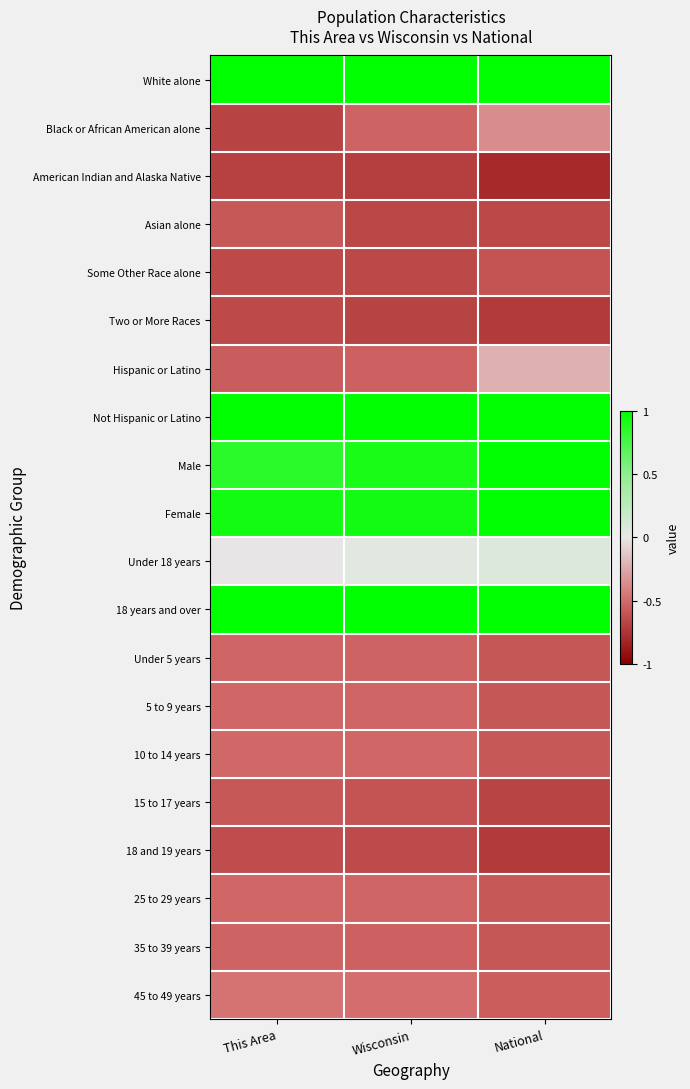

Reading left to right, list all the values displayed in this chart.

White alone: This Area=1.0	Wisconsin=1.0	National=1.0
Black or African American alone: This Area=-0.7	Wisconsin=-0.5	National=-0.4
American Indian and Alaska Native: This Area=-0.7	Wisconsin=-0.7	National=-0.8
Asian alone: This Area=-0.6	Wisconsin=-0.7	National=-0.7
Some Other Race alone: This Area=-0.7	Wisconsin=-0.7	National=-0.6
Two or More Races: This Area=-0.7	Wisconsin=-0.7	National=-0.7
Hispanic or Latino: This Area=-0.6	Wisconsin=-0.5	National=-0.2
Not Hispanic or Latino: This Area=1.0	Wisconsin=1.0	National=1.0
Male: This Area=0.9	Wisconsin=0.9	National=1.0
Female: This Area=0.9	Wisconsin=0.9	National=1.0
Under 18 years: This Area=-0.0	Wisconsin=0.0	National=0.1
18 years and over: This Area=1.0	Wisconsin=1.0	National=1.0
Under 5 years: This Area=-0.5	Wisconsin=-0.5	National=-0.6
5 to 9 years: This Area=-0.5	Wisconsin=-0.5	National=-0.6
10 to 14 years: This Area=-0.5	Wisconsin=-0.5	National=-0.6
15 to 17 years: This Area=-0.6	Wisconsin=-0.6	National=-0.7
18 and 19 years: This Area=-0.6	Wisconsin=-0.6	National=-0.7
25 to 29 years: This Area=-0.5	Wisconsin=-0.5	National=-0.6
35 to 39 years: This Area=-0.5	Wisconsin=-0.5	National=-0.6
45 to 49 years: This Area=-0.5	Wisconsin=-0.5	National=-0.6